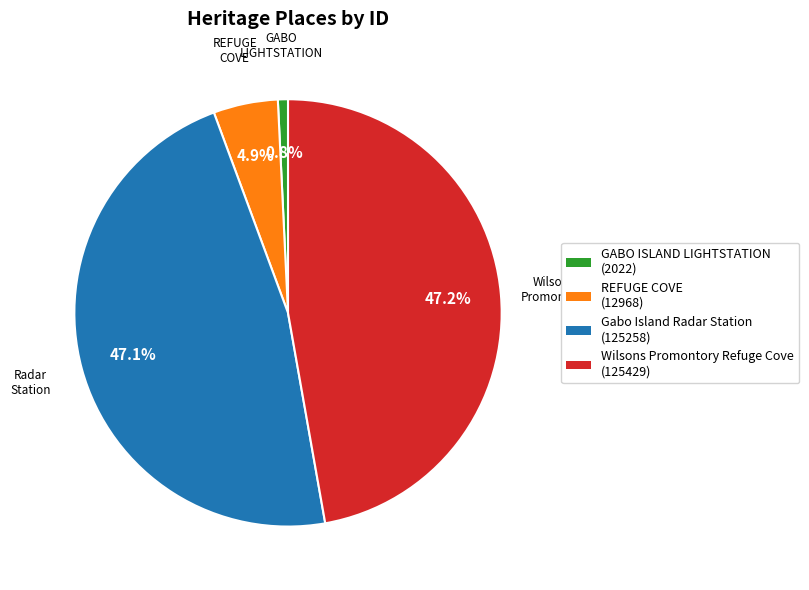

Which has a higher value, Gabo Island Radar Station or GABO ISLAND LIGHTSTATION?

Gabo Island Radar Station